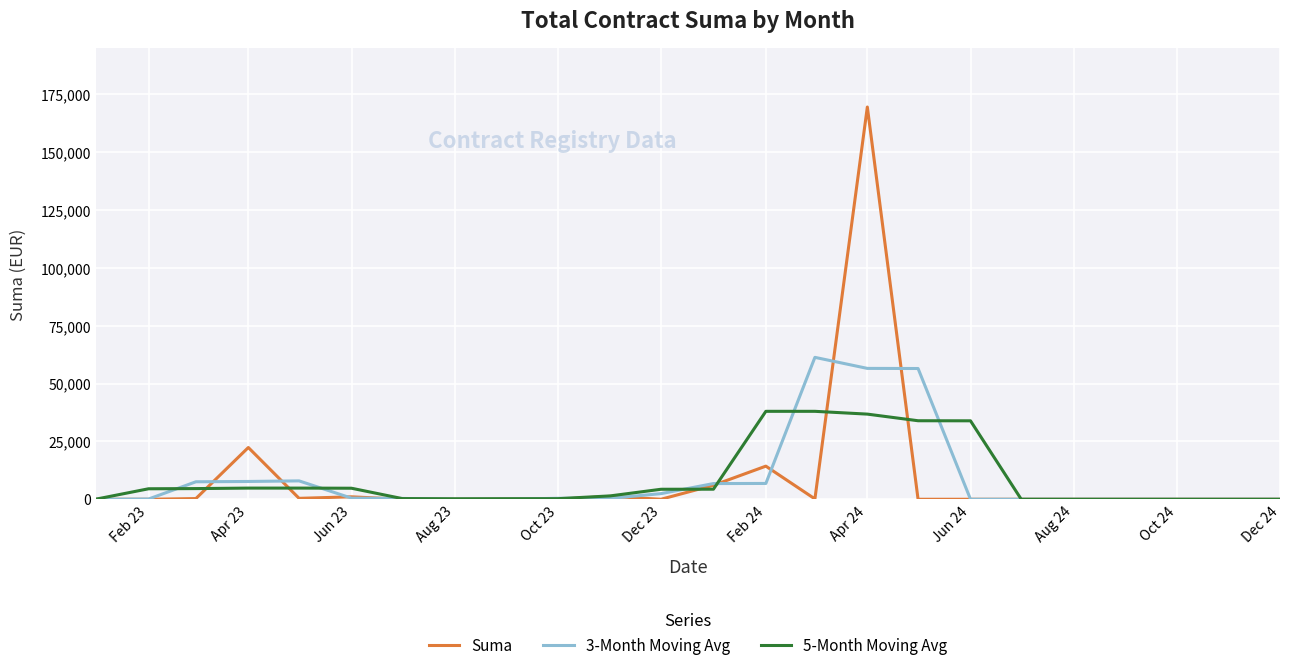

List the series in order of their peak value, highest first.

Suma, 3-Month Moving Avg, 5-Month Moving Avg